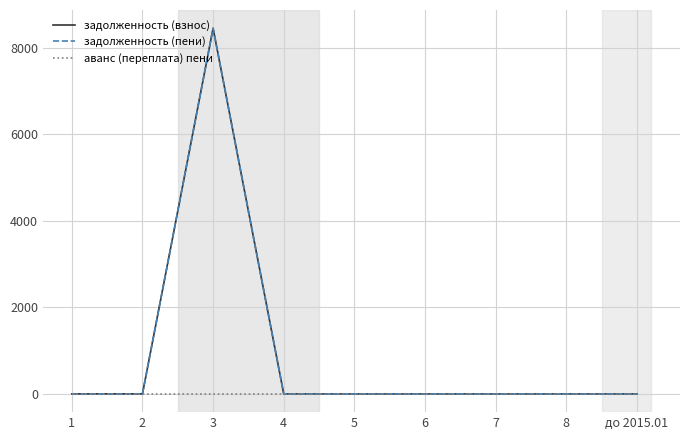

Reading right to left, what are all the values shown in this chart?

задолженность (взнос): 0	0	0	0	0	0	8451	0	0
задолженность (пени): 0	0	0	0	0	0	8451	0	0
аванс (переплата) пени: 0	0	0	0	0	0	0	0	0